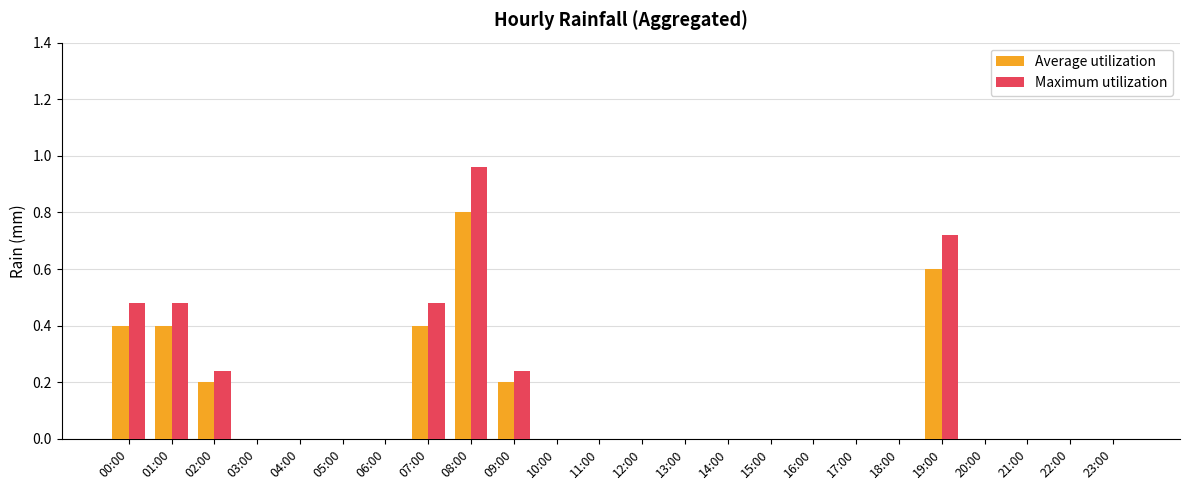

What is the sum of all Maximum utilization values?

3.6